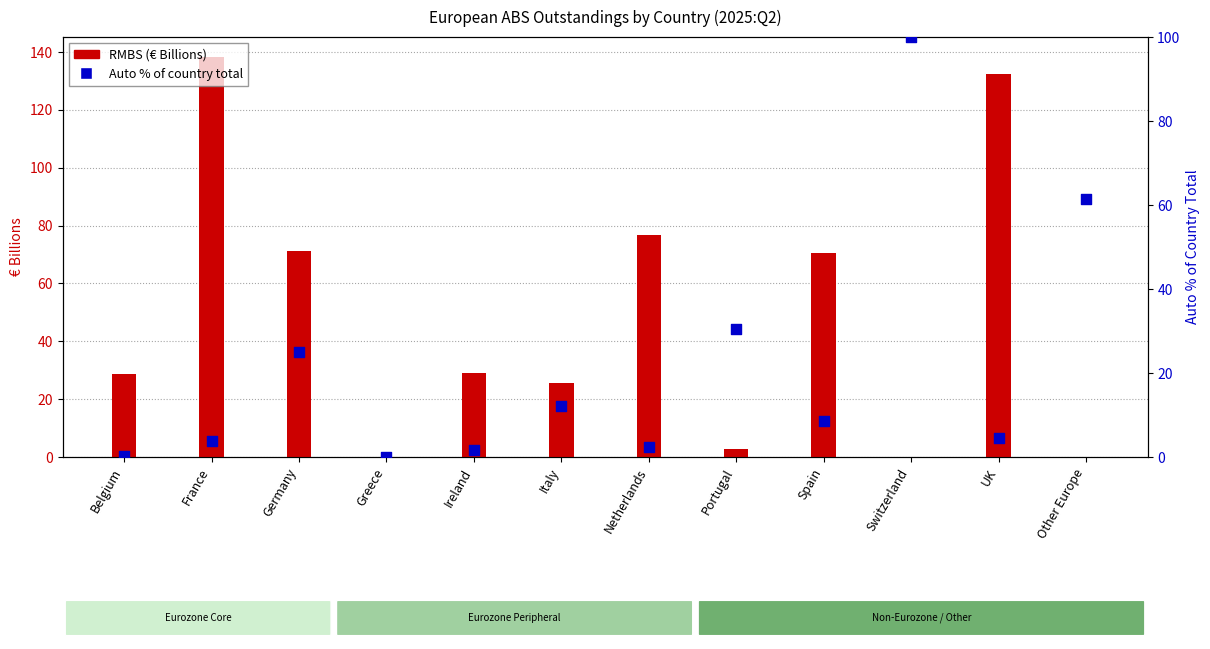

At which category is the sum across all series the highest?

France